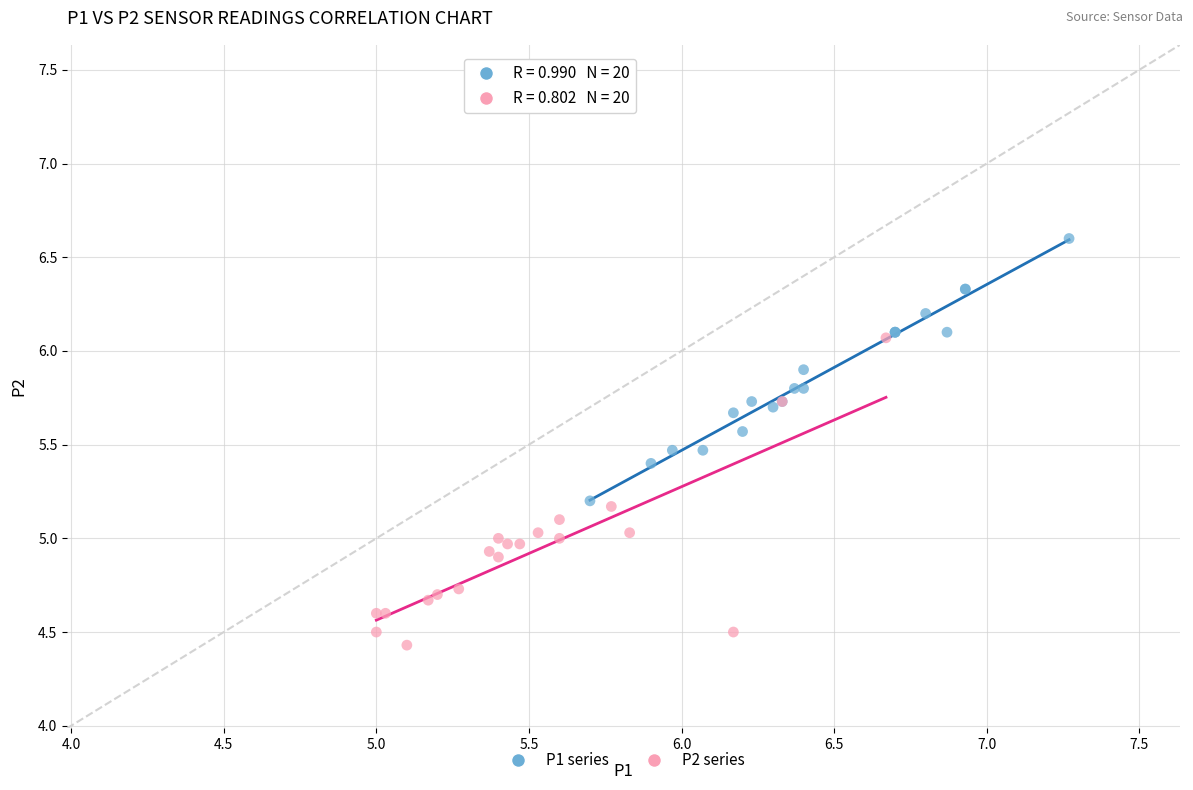

What are all the series names shown in the legend?

P1 series, P2 series